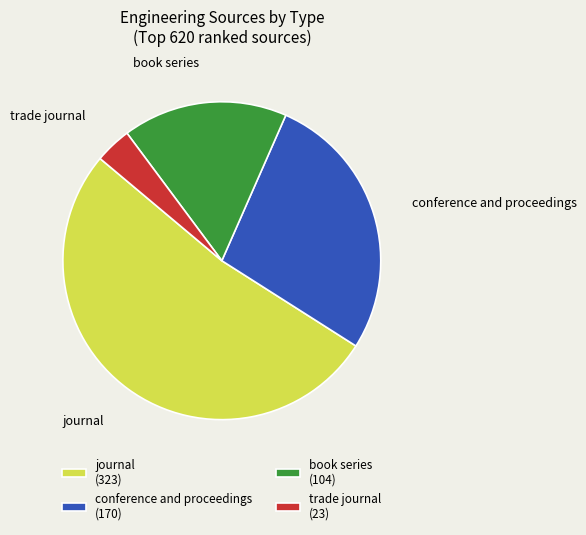

Which slice represents more than half of the pie?

journal